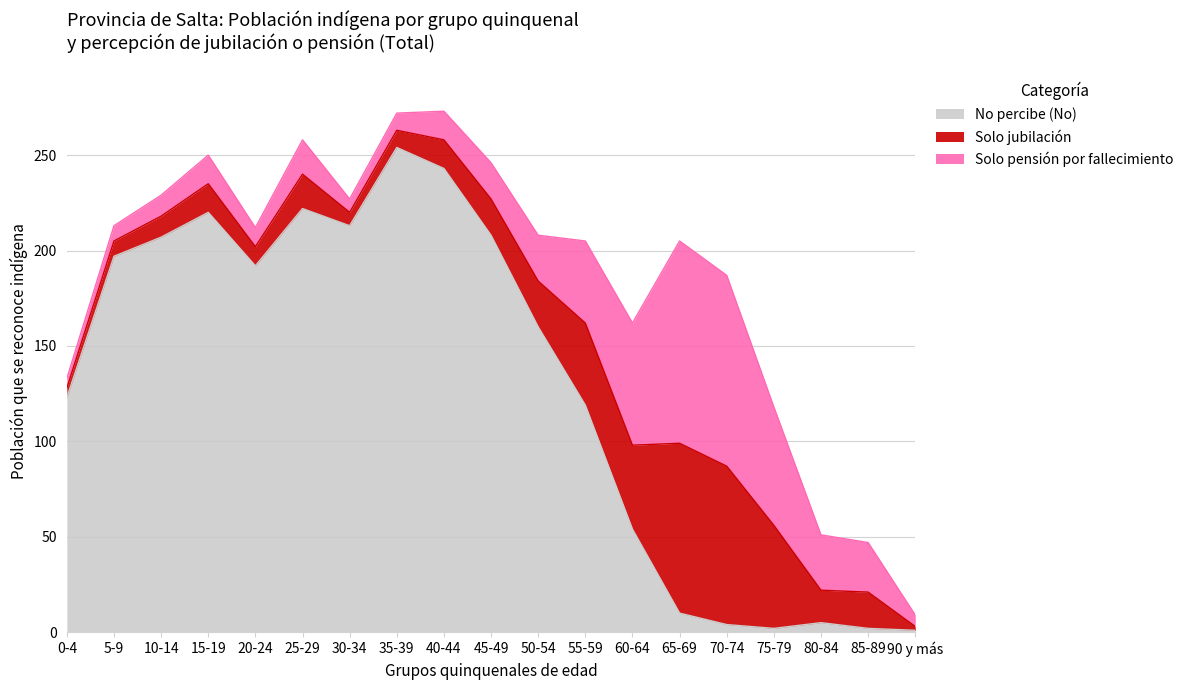

At how many categories does at least one series exceed 107?

12